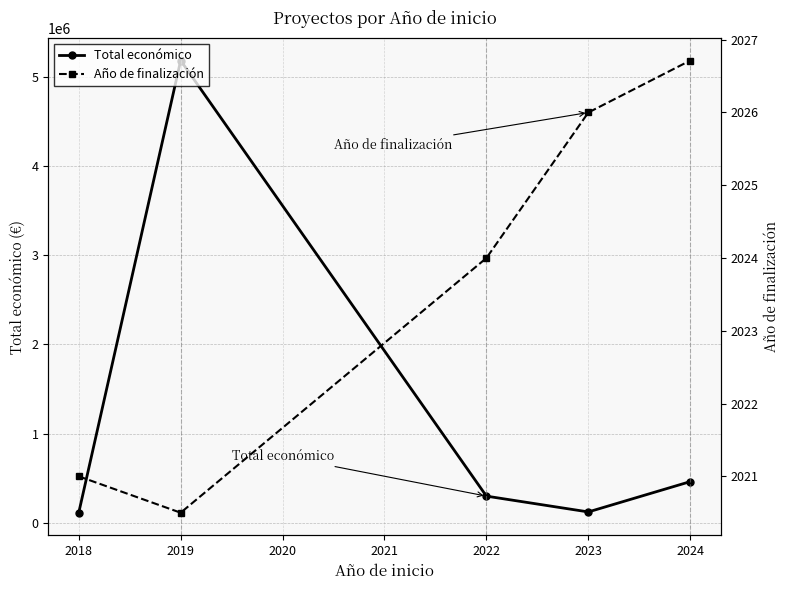

Is this an area chart (filled region under the line)?

No